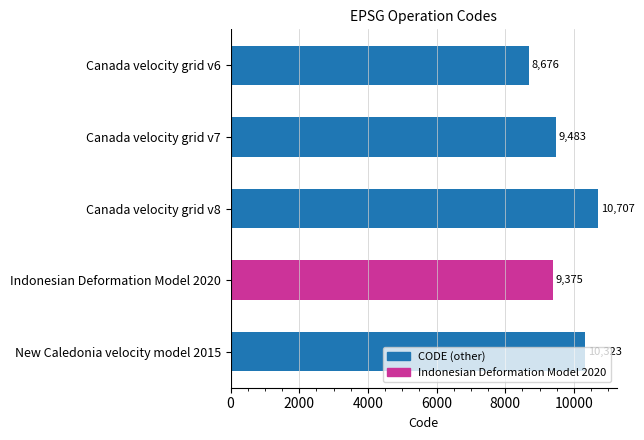

The chart shows a value of 8676 at Canada velocity grid v6. True or false?

True